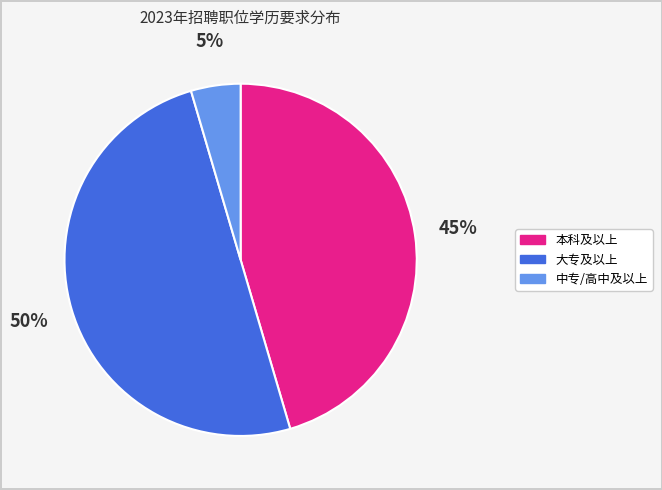

Combined, do 本科及以上 and 大专及以上 account for over 50%?

Yes